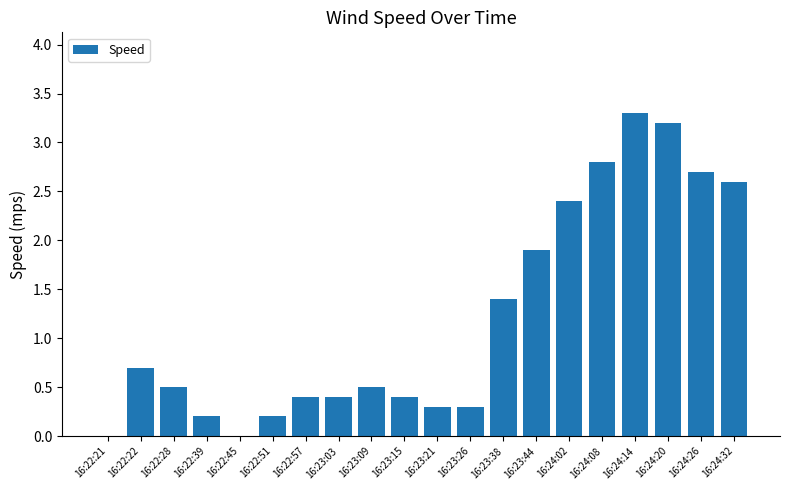

At which label is the value closest to 1?

16:22:22